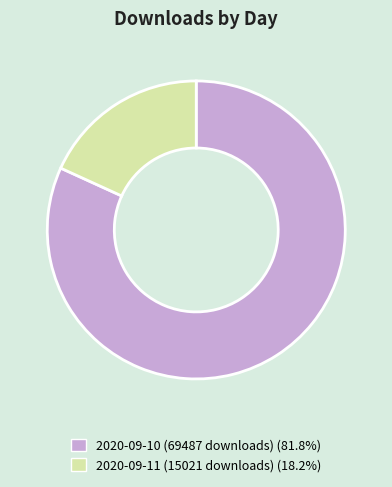

Which slice is the smallest?

2020-09-11 (15021 downloads)